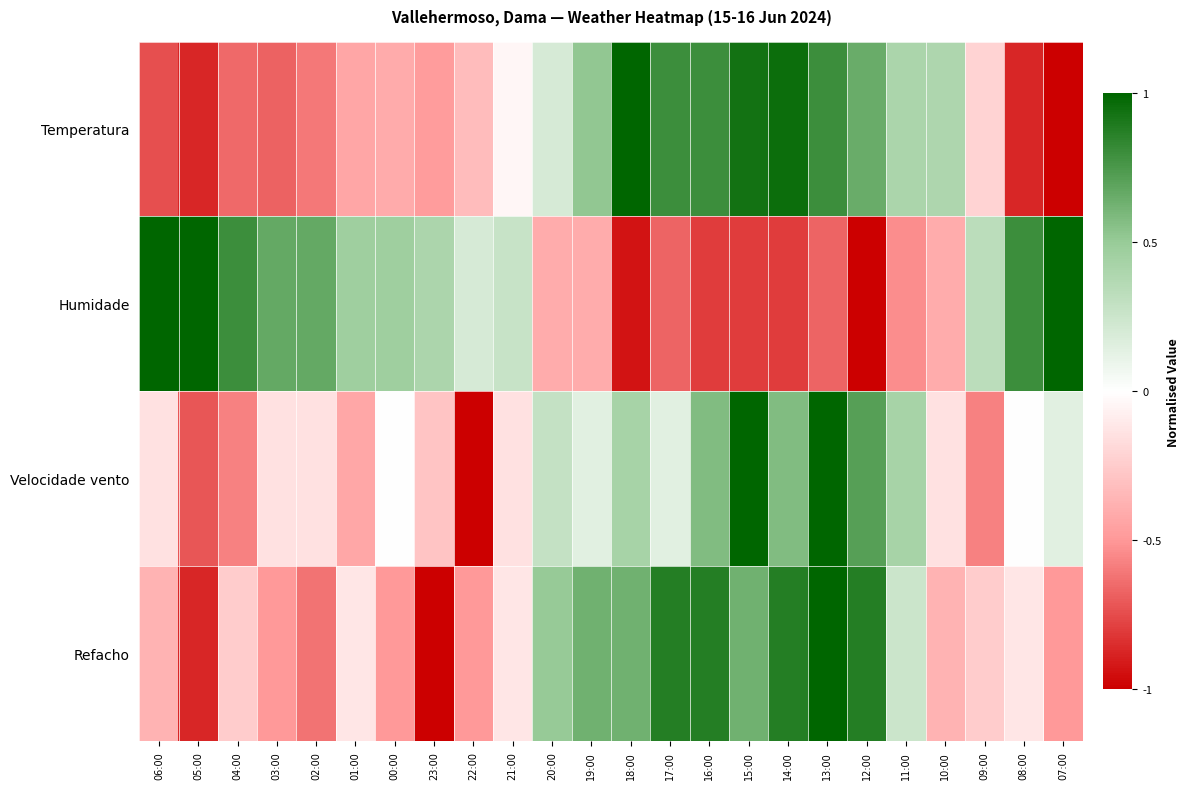

What is the total value across all series at 22:00?

-1.6